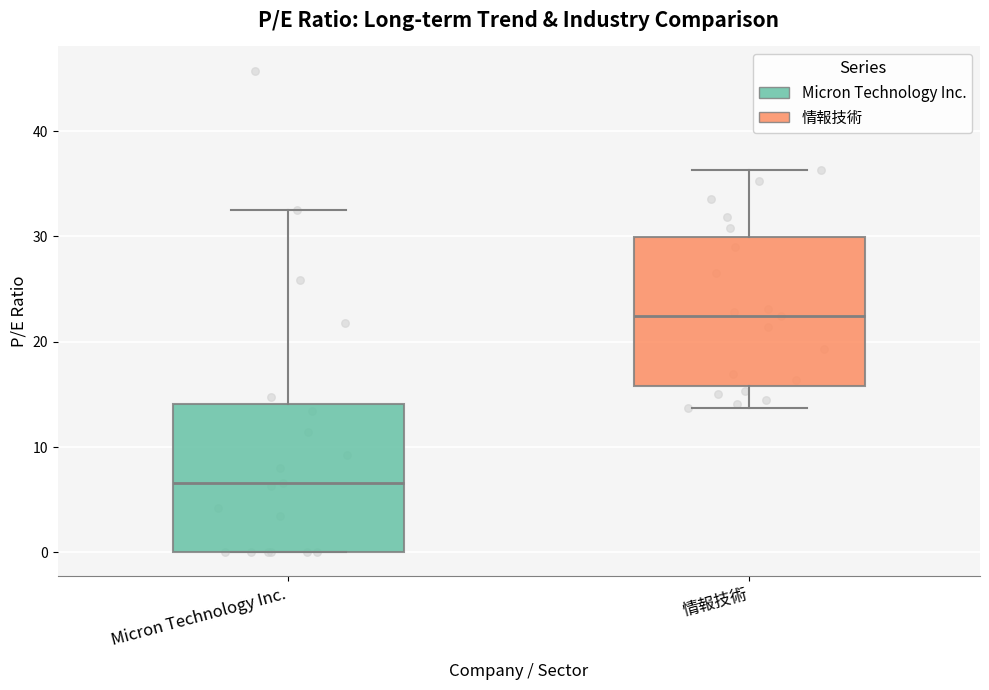

Which box has the lowest median line?

Micron Technology Inc.